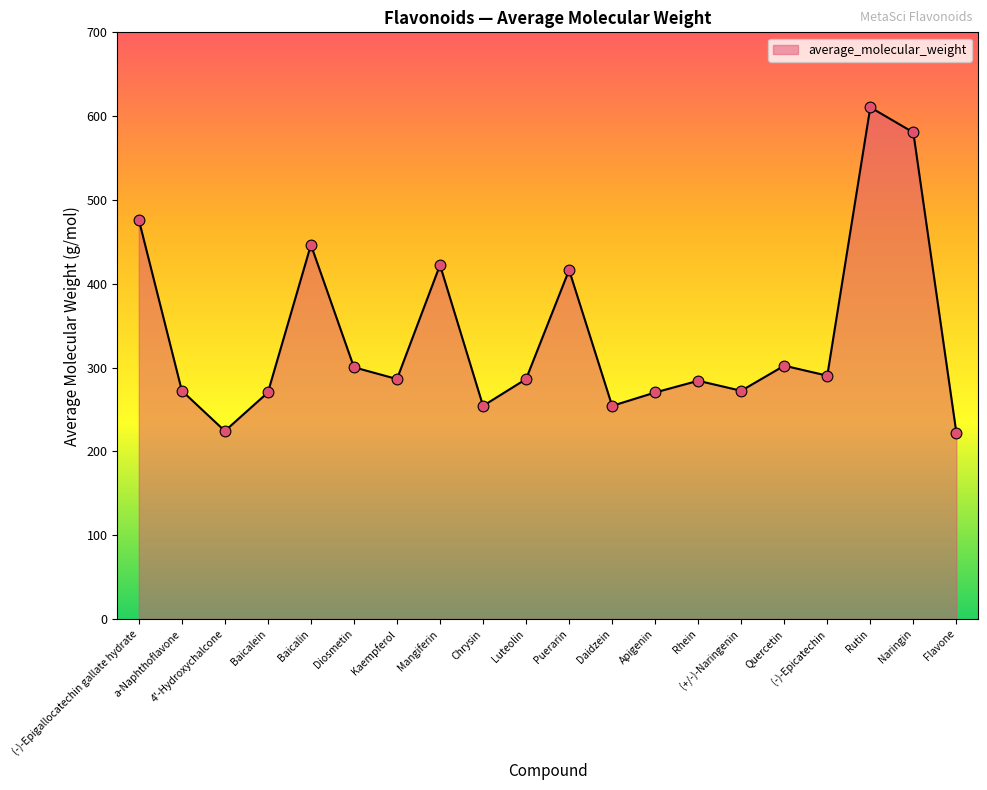

What is the change in value from Apigenin to Rutin?

+340.3